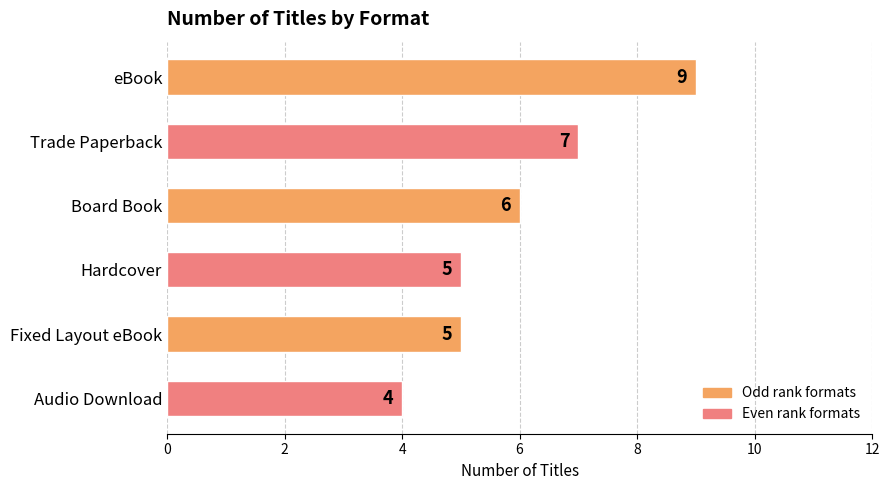

Reading top to bottom, transcribe all the data shown in this chart.

9	7	6	5	5	4